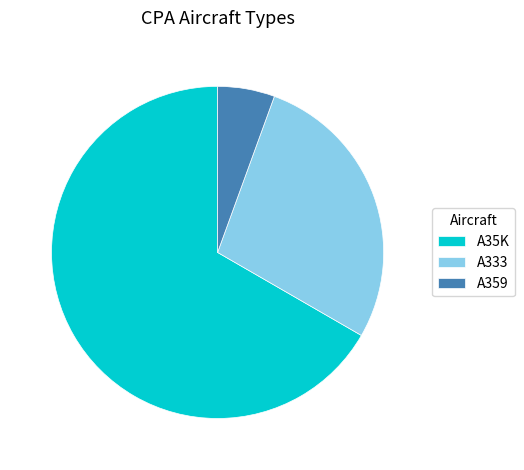

Which category has the smallest portion of the pie?

A359